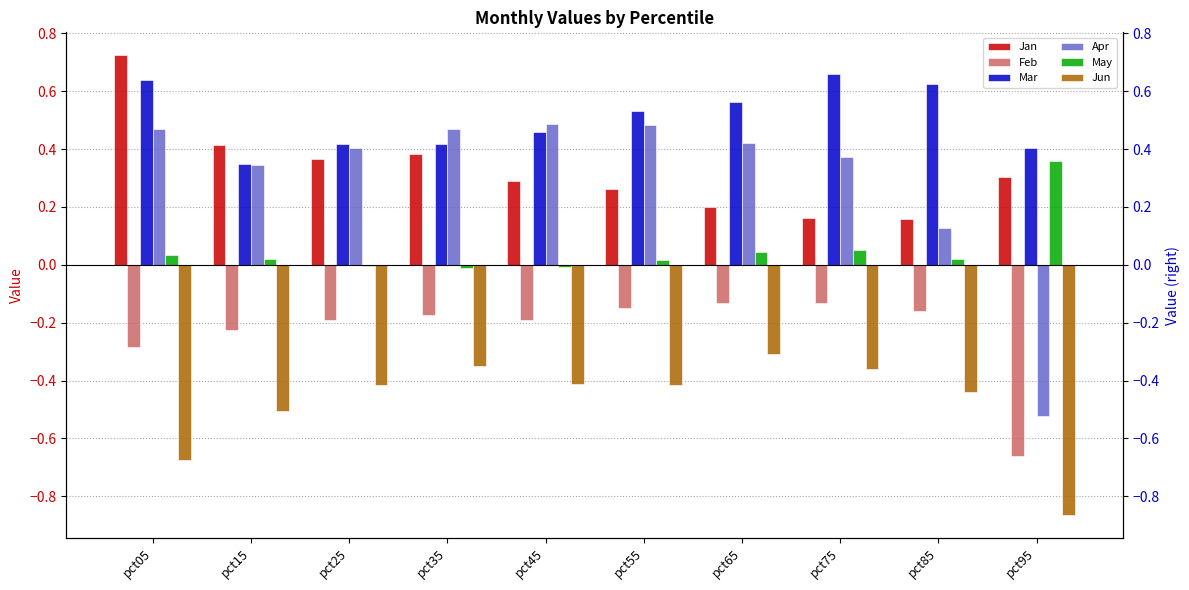

Between pct55 and pct65, which is larger?

pct55